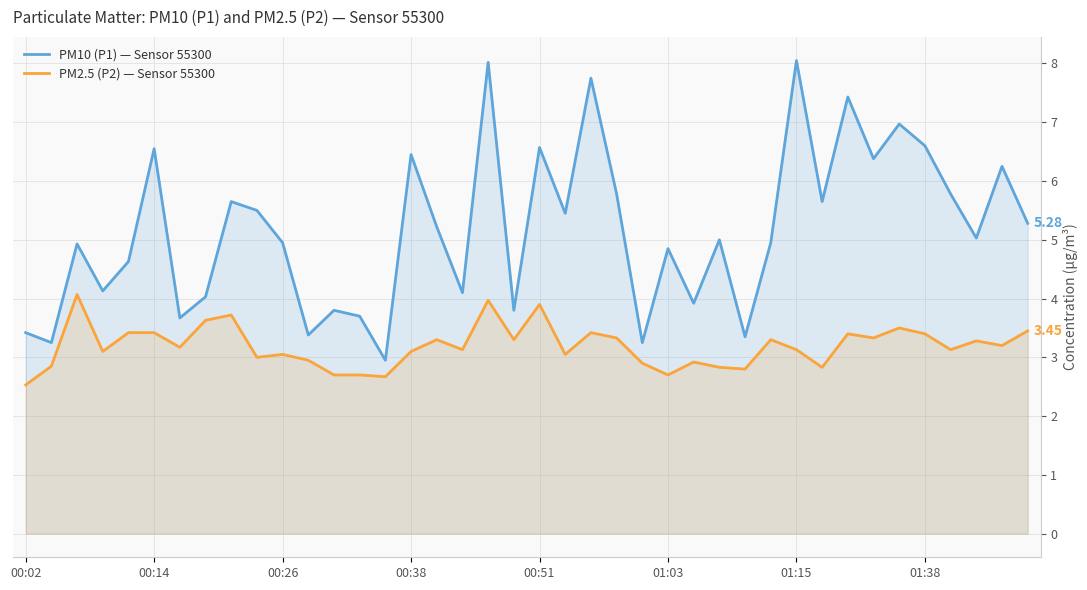

Which series has the largest range (max minus min)?

PM10 (P1) — Sensor 55300